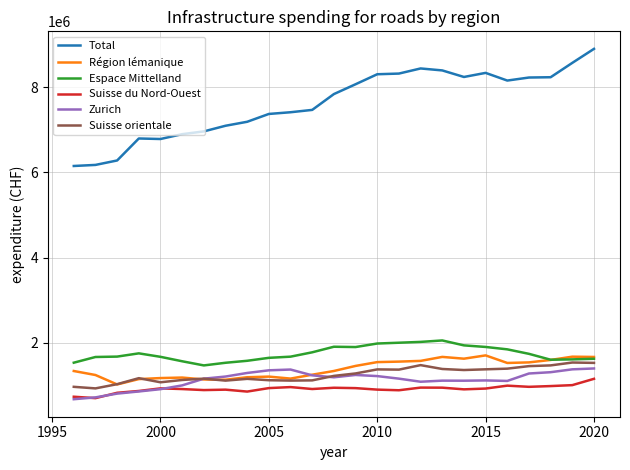

Does the chart display data point markers on the line(s)?

No